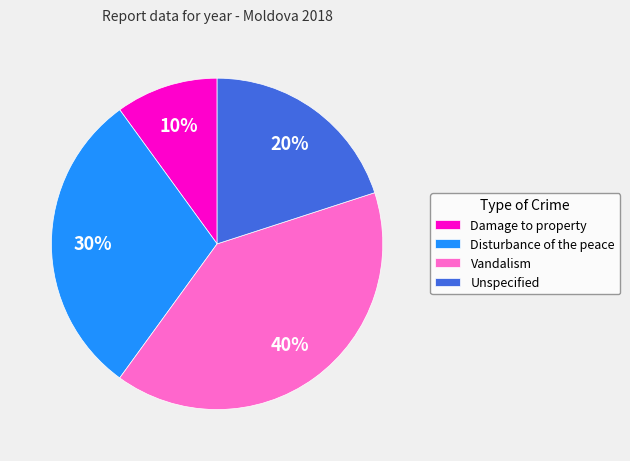

Do Unspecified and Damage to property together represent more than half of the pie?

No